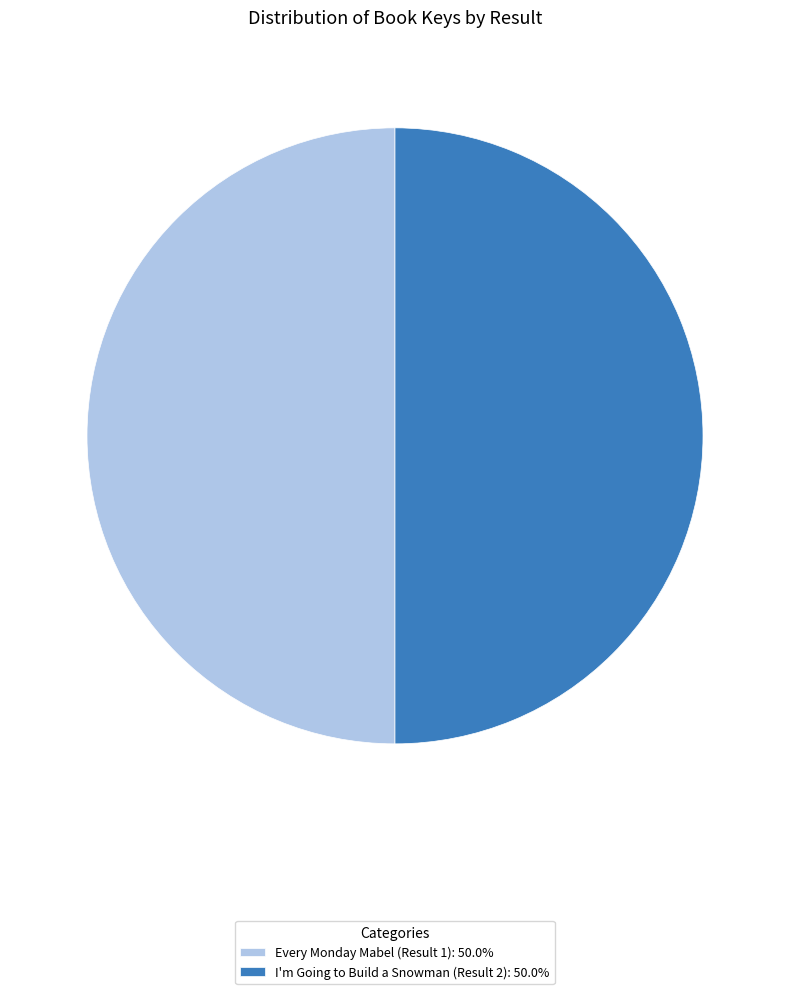

The Every Monday Mabel (Result 1) slice represents 60% of the pie. True or false?

False